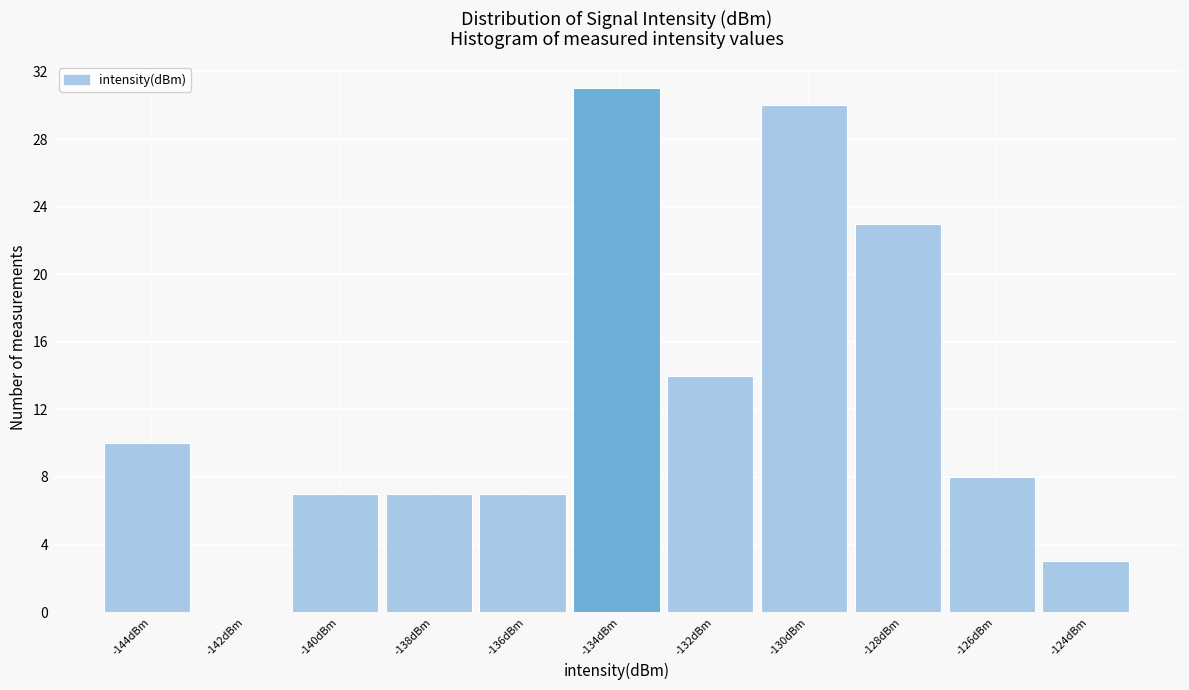

Reading left to right, list all the values displayed in this chart.

-144dBm=10	-142dBm=0	-140dBm=7	-138dBm=7	-136dBm=7	-134dBm=31	-132dBm=14	-130dBm=30	-128dBm=23	-126dBm=8	-124dBm=3